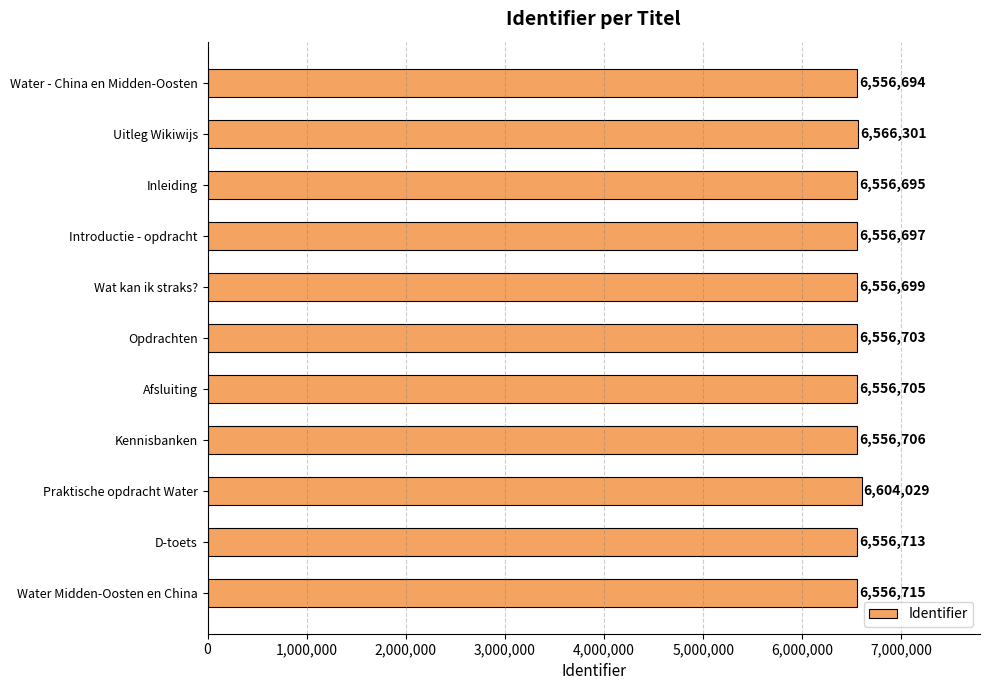

How many data points are less than 6556705?

5